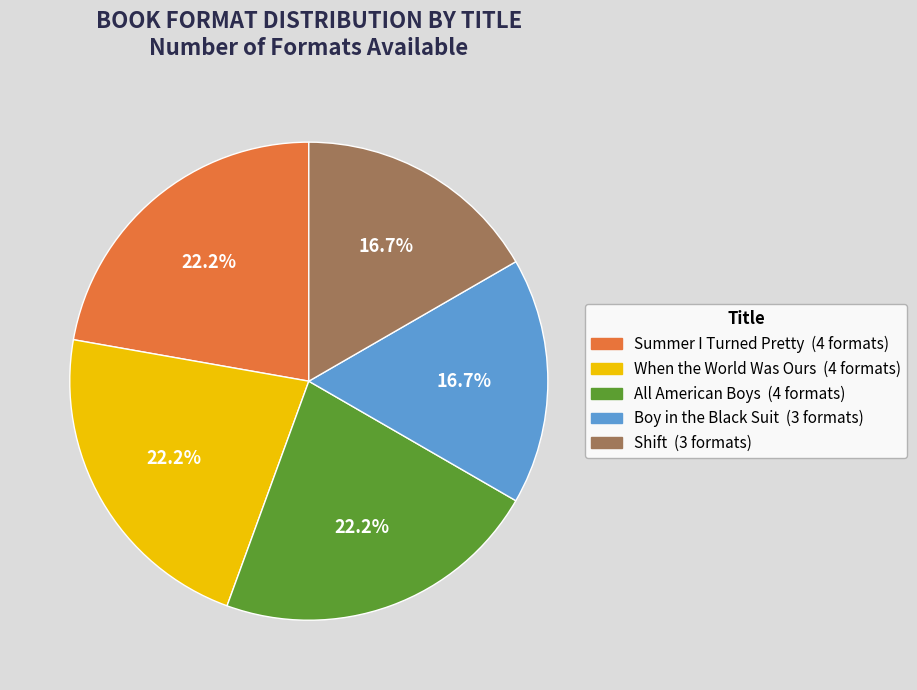

To the nearest percent, what portion does All American Boys represent?

22%